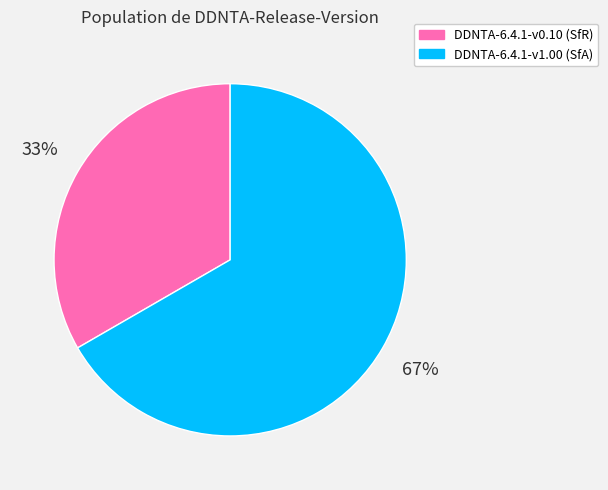

How many segments does this pie chart have?

2